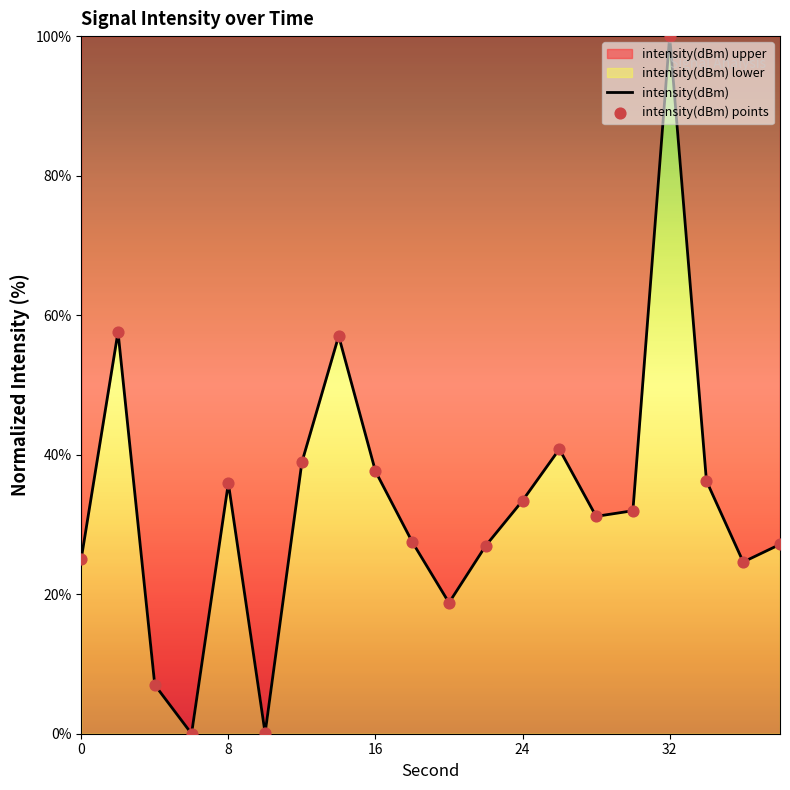

Which series contains the lowest Y value?

intensity(dBm)